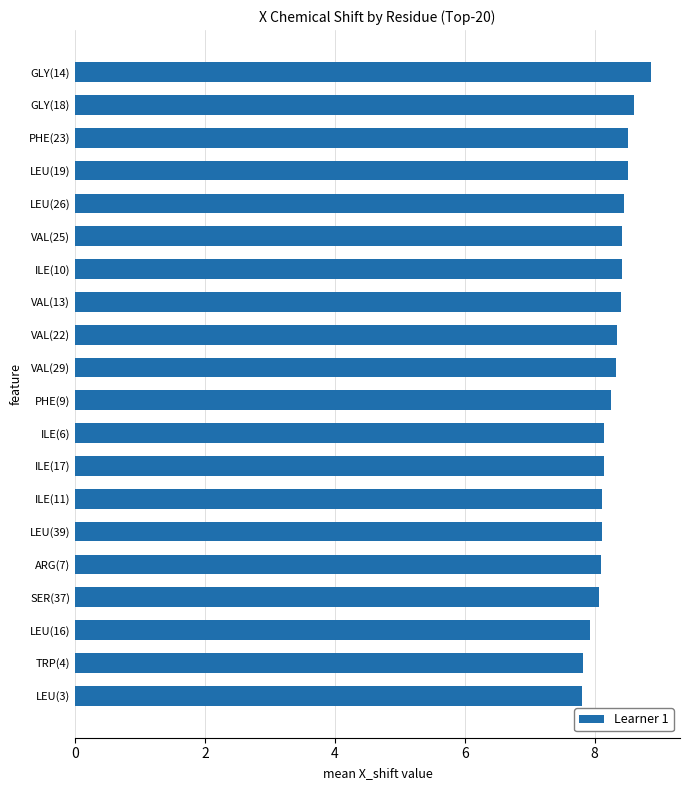

What value does the data have at LEU(39)?

8.1